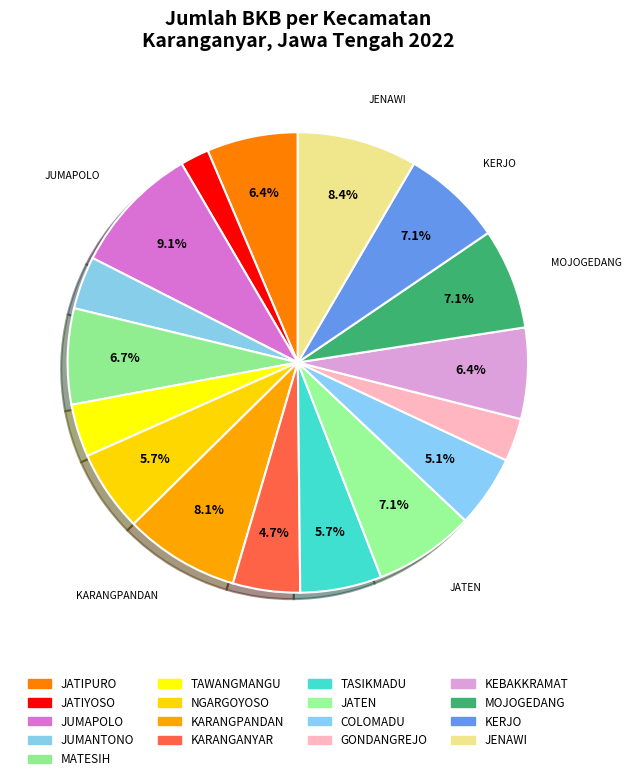

What is the smallest slice in the pie chart?

JATIYOSO